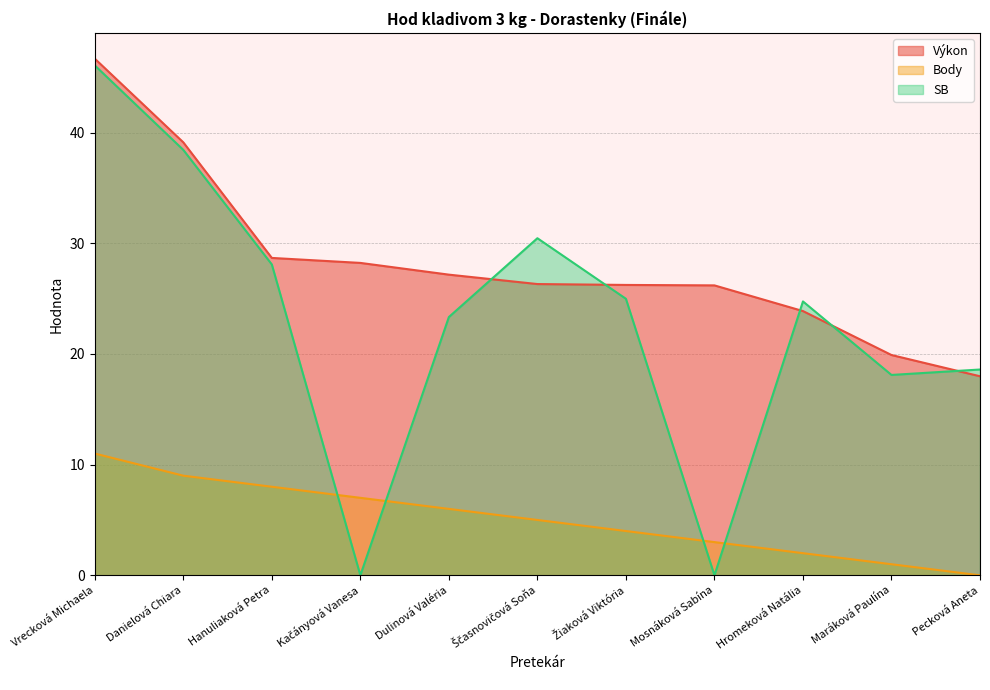

True or false: Body has a value of 8.4 at Dulinová Valéria.

False